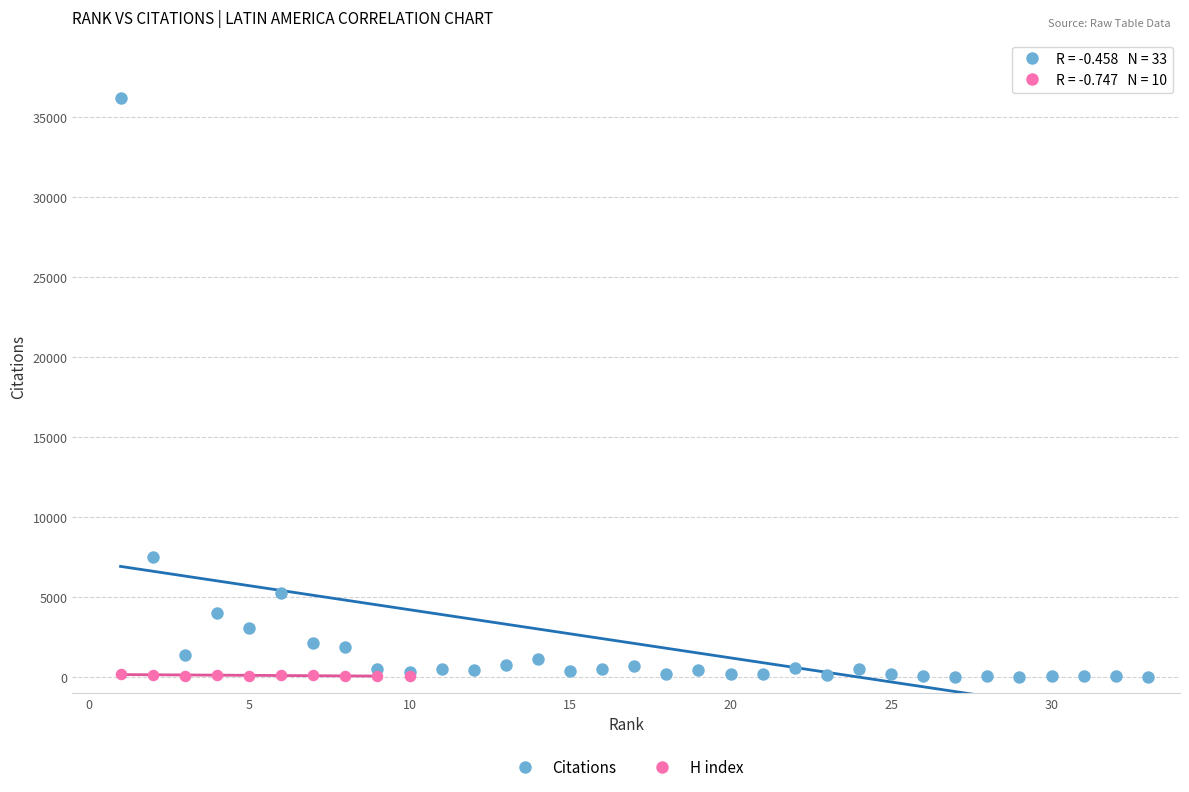

Which series has the widest spread of Y values?

Citations